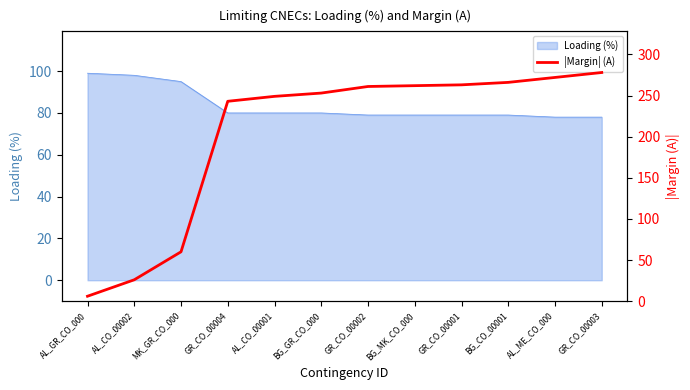

At which label is the value closest to 142?

MK_GR_CO_000